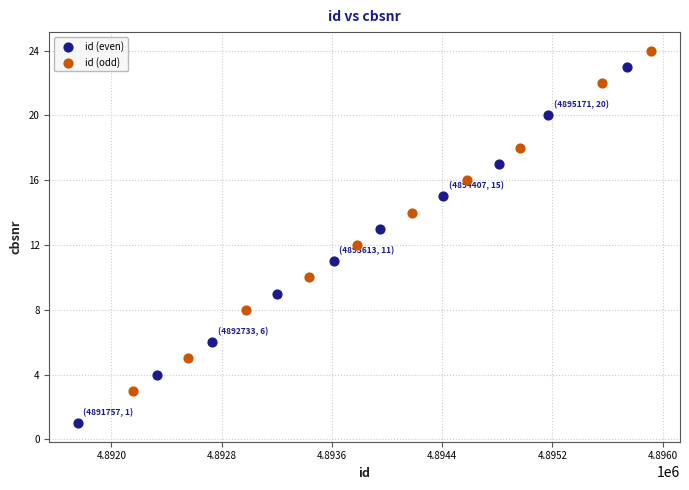

Which series contains the lowest Y value?

id (even)